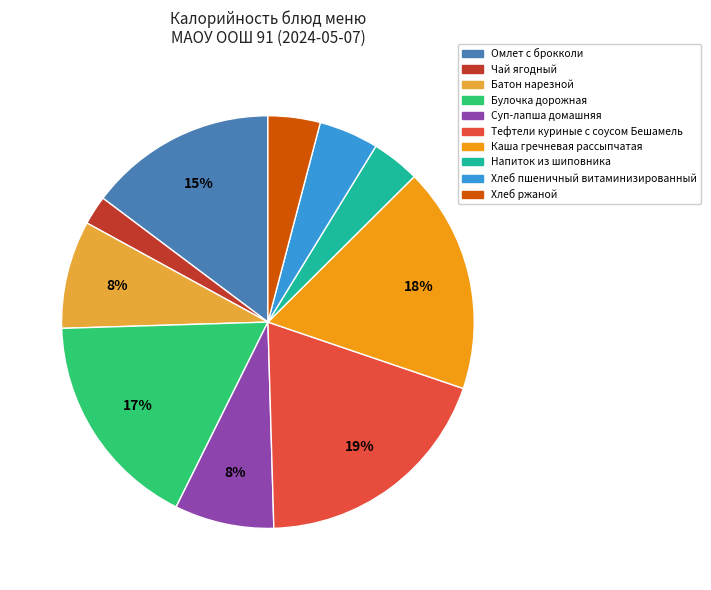

To the nearest percent, what portion does Хлеб ржаной represent?

4%